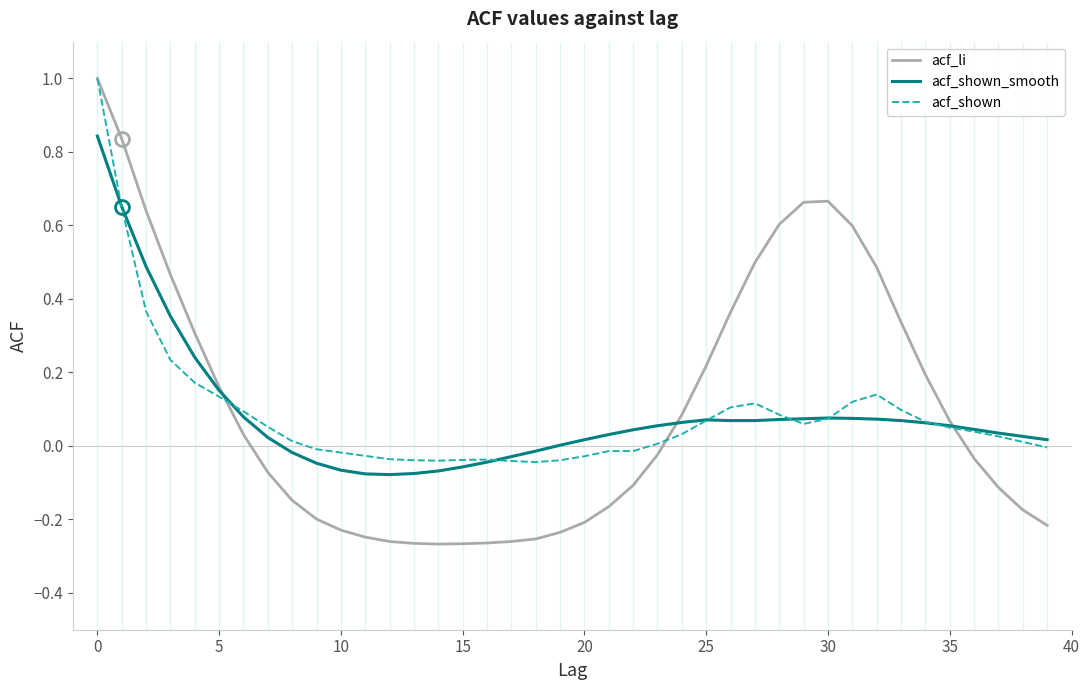

What is the maximum value shown in the chart?

1.0